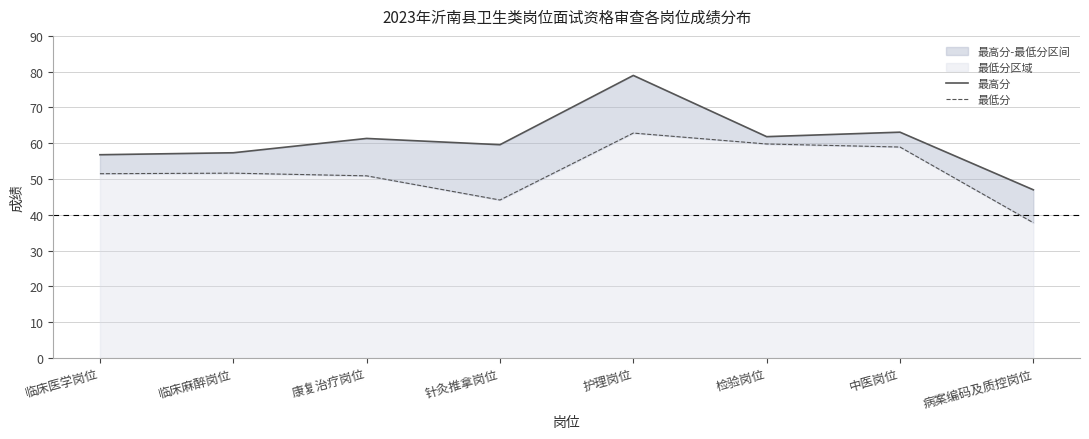

How many values in the 最低分 series are below 51?

3